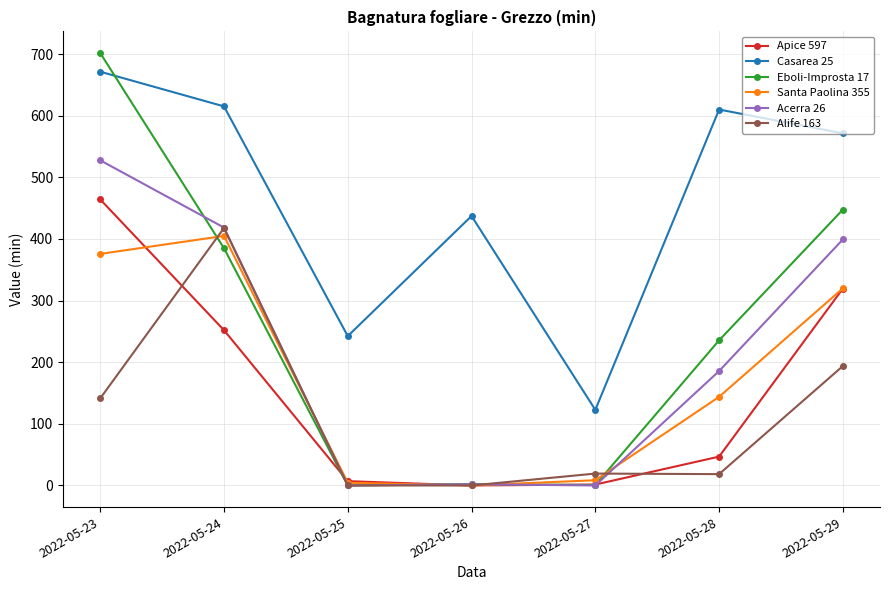

What is the greatest value displayed?

701.8